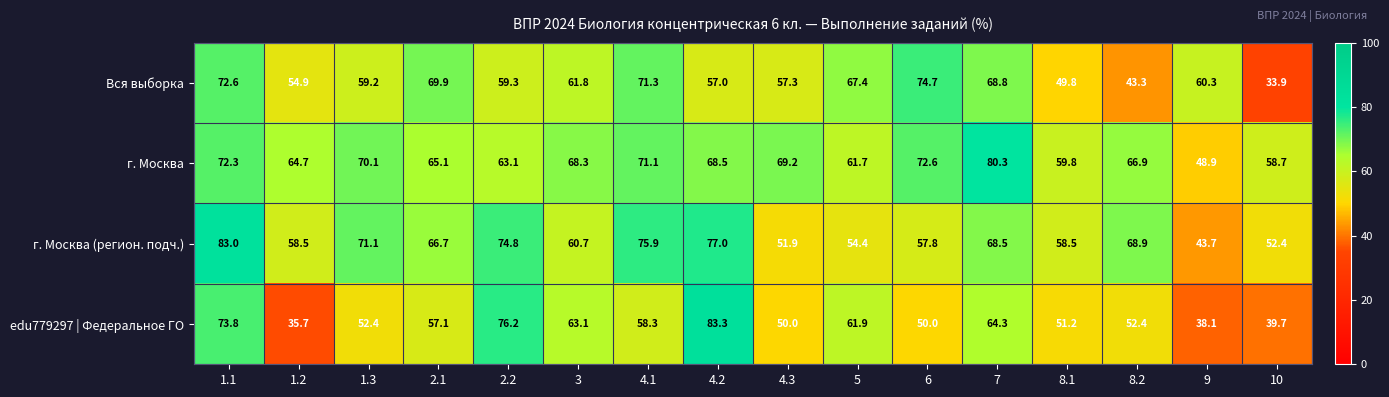

List the series in order of their overall mean, highest first.

г. Москва, г. Москва (регион. подч.), Вся выборка, edu779297 | Федеральное ГО